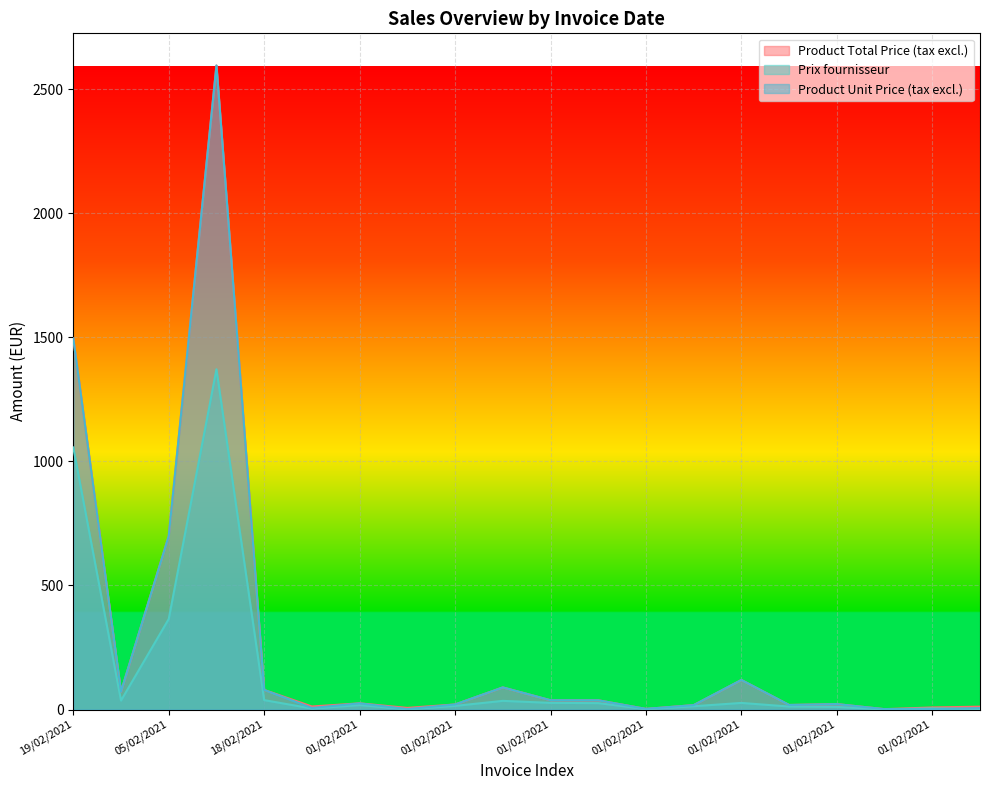

The Prix fournisseur series shows 21.8 at 18/02/2021. True or false?

False